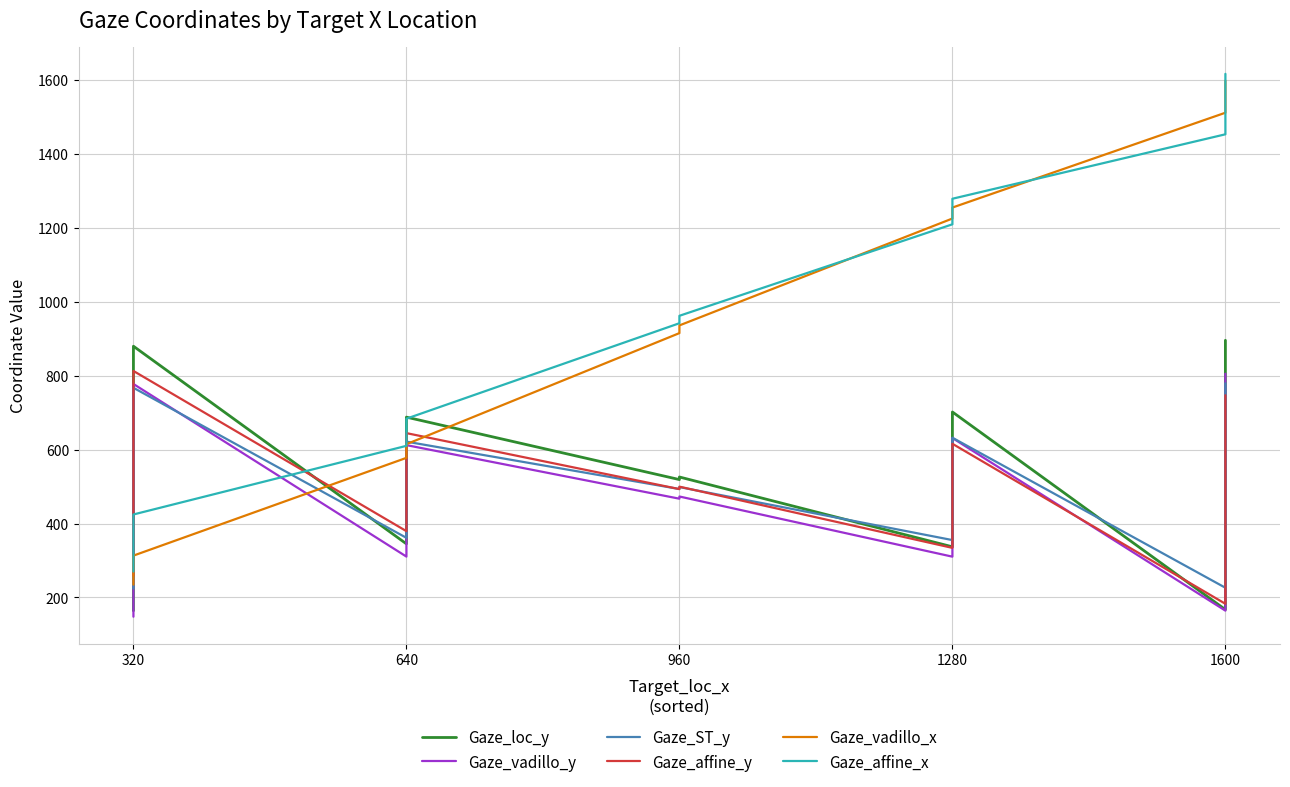

How many interior local valleys does the Gaze_loc_y series have?

4